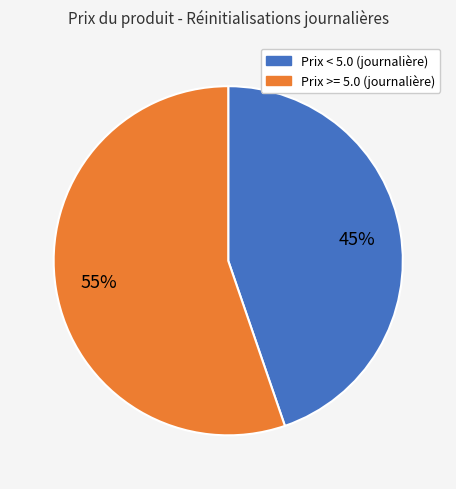

To the nearest percent, what is the average slice percentage?

50%